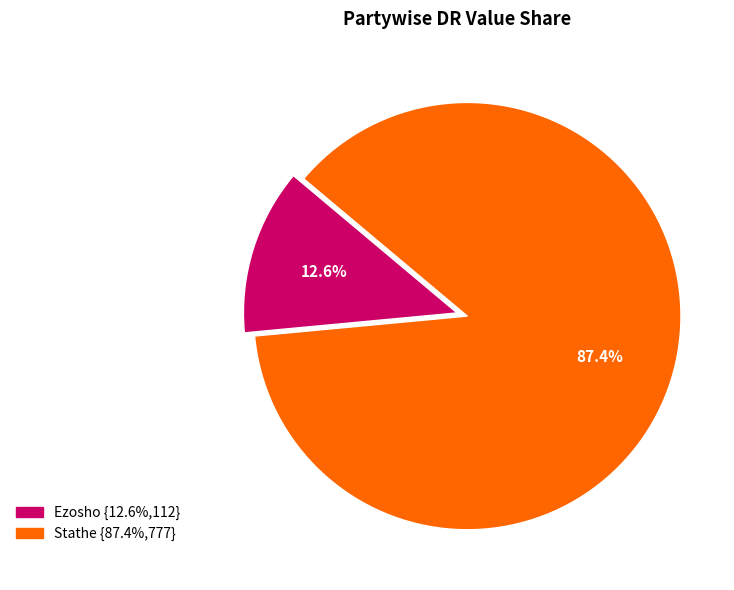

How many slices are in this pie chart?

2